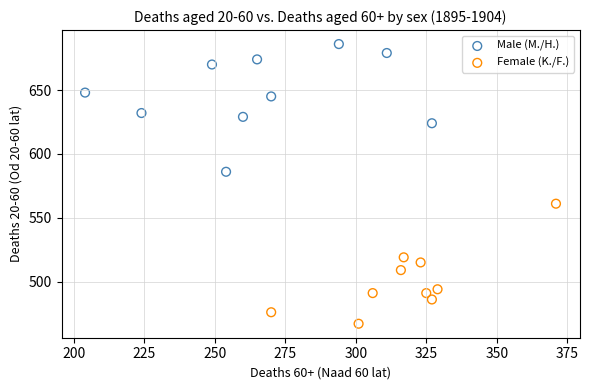

Which series contains the lowest Y value?

Female (K./F.)